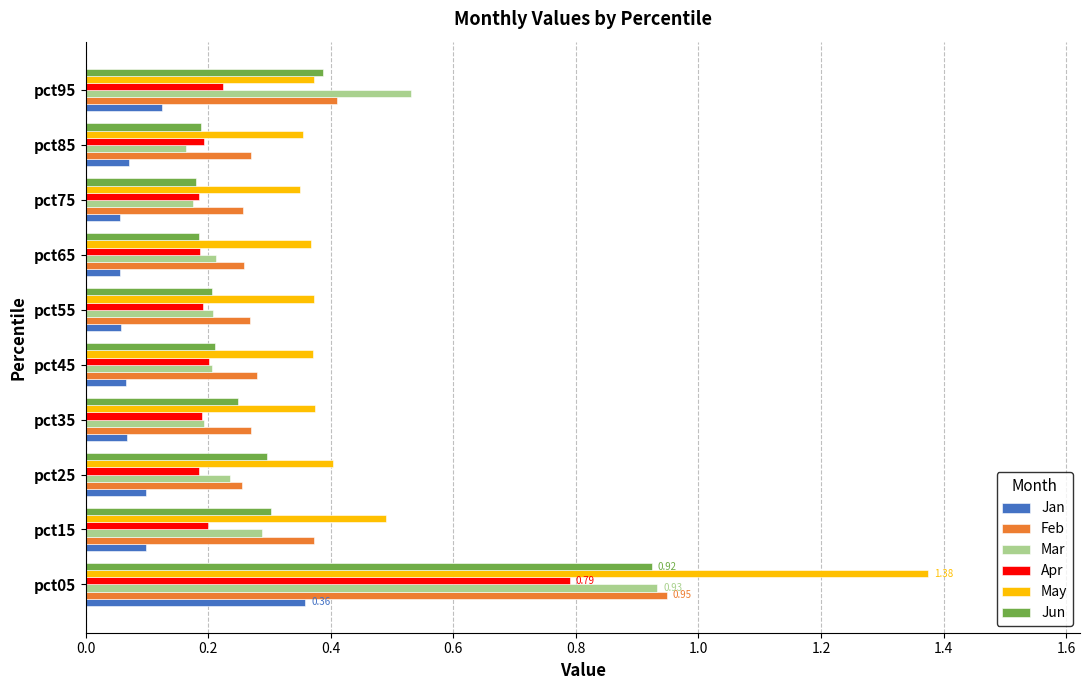

What is the total value across all series at pct25?

1.5